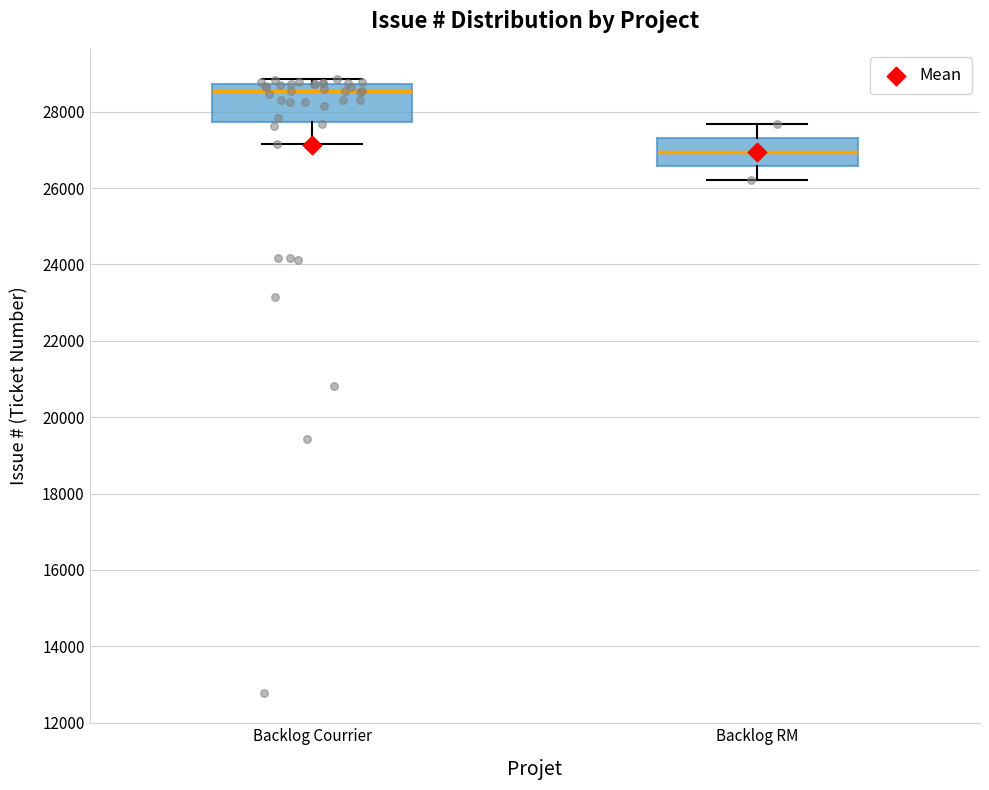

Which box has the highest median line?

Backlog Courrier